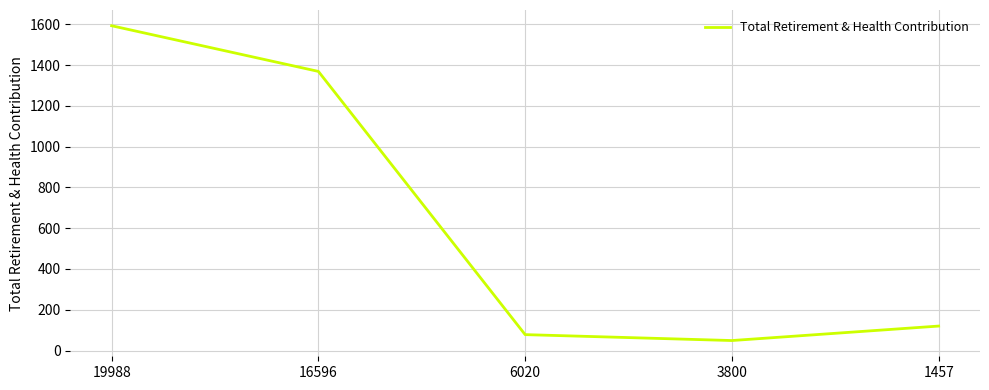

How many values are below 120?

2